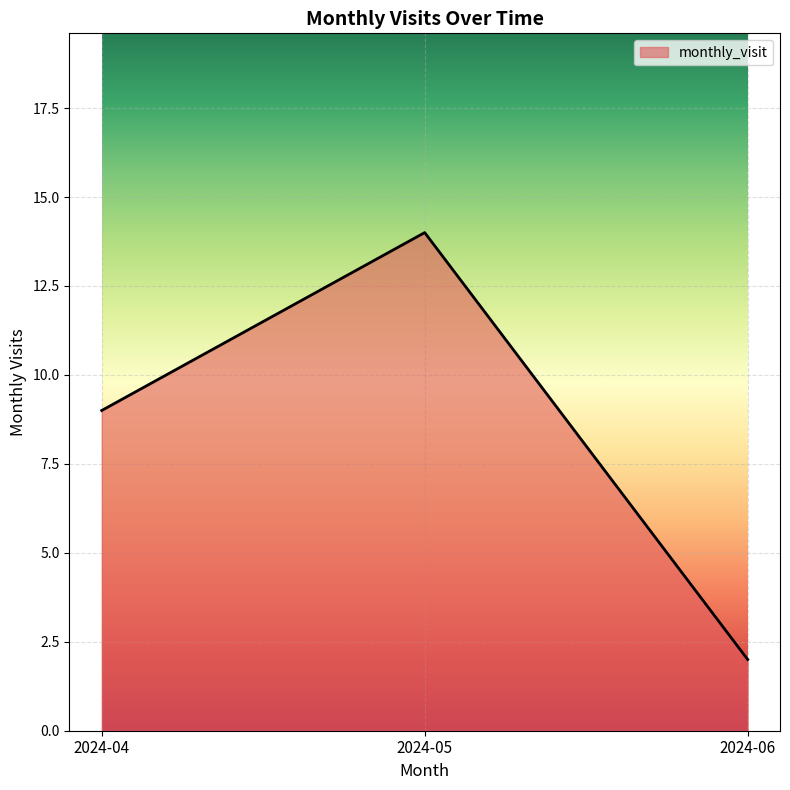

What is the difference between the maximum and minimum values?

12